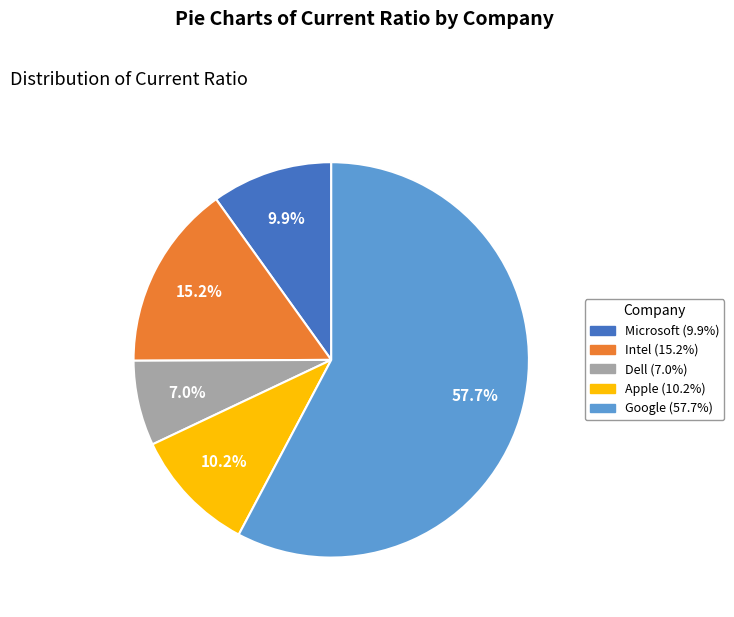

How many slices are in this pie chart?

5